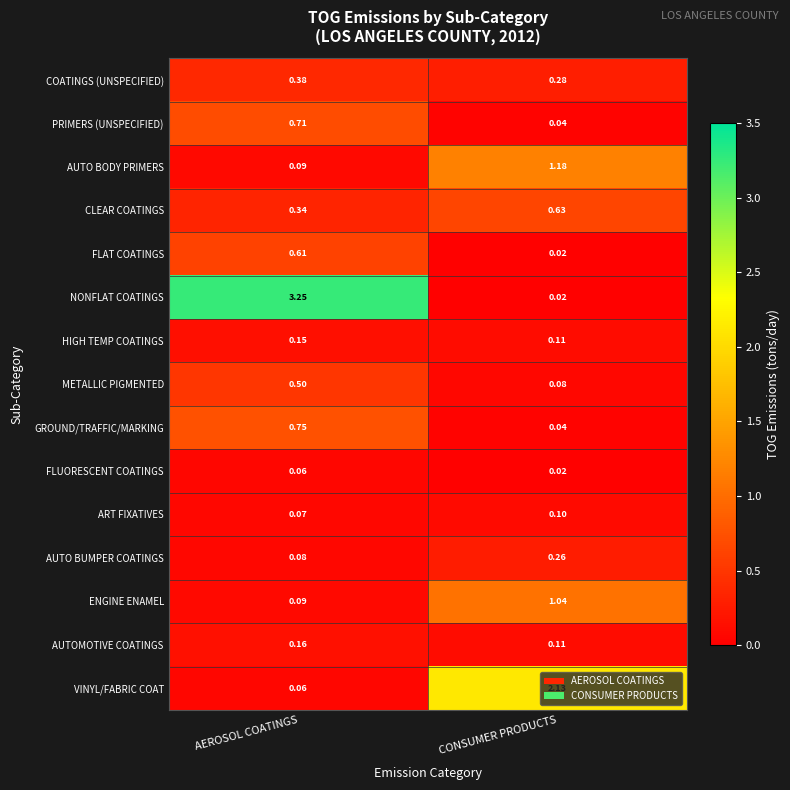

Which category has the highest value in the ENGINE ENAMEL series?

CONSUMER PRODUCTS